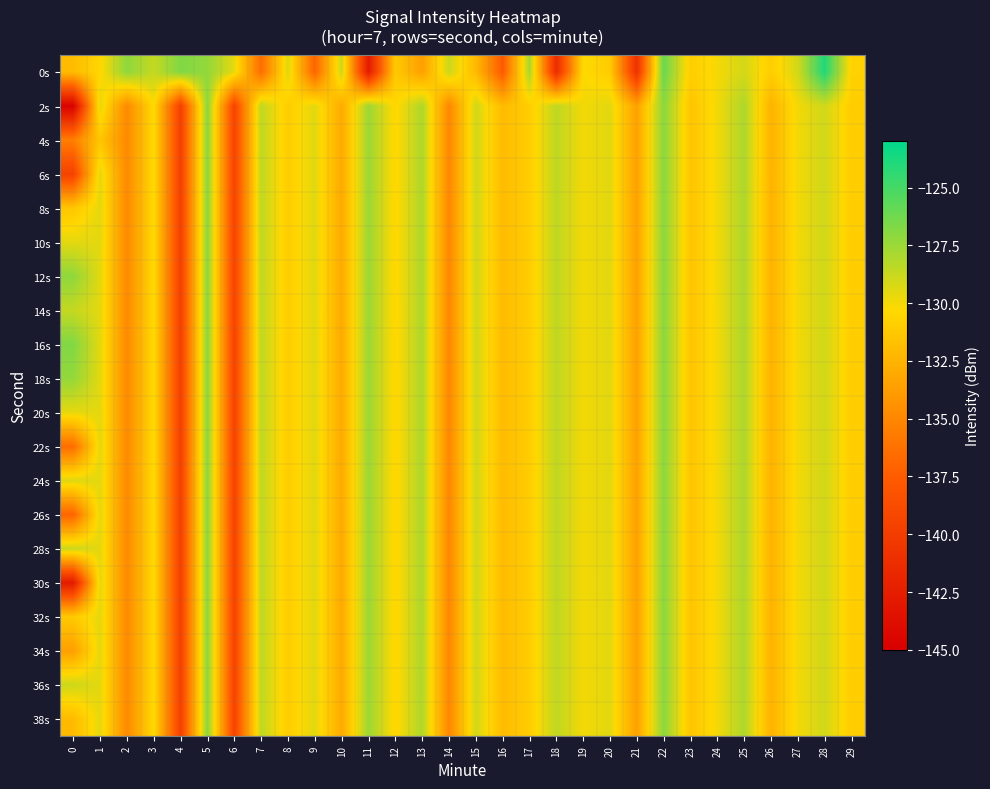

Which has a higher value, 5 or 26?

5